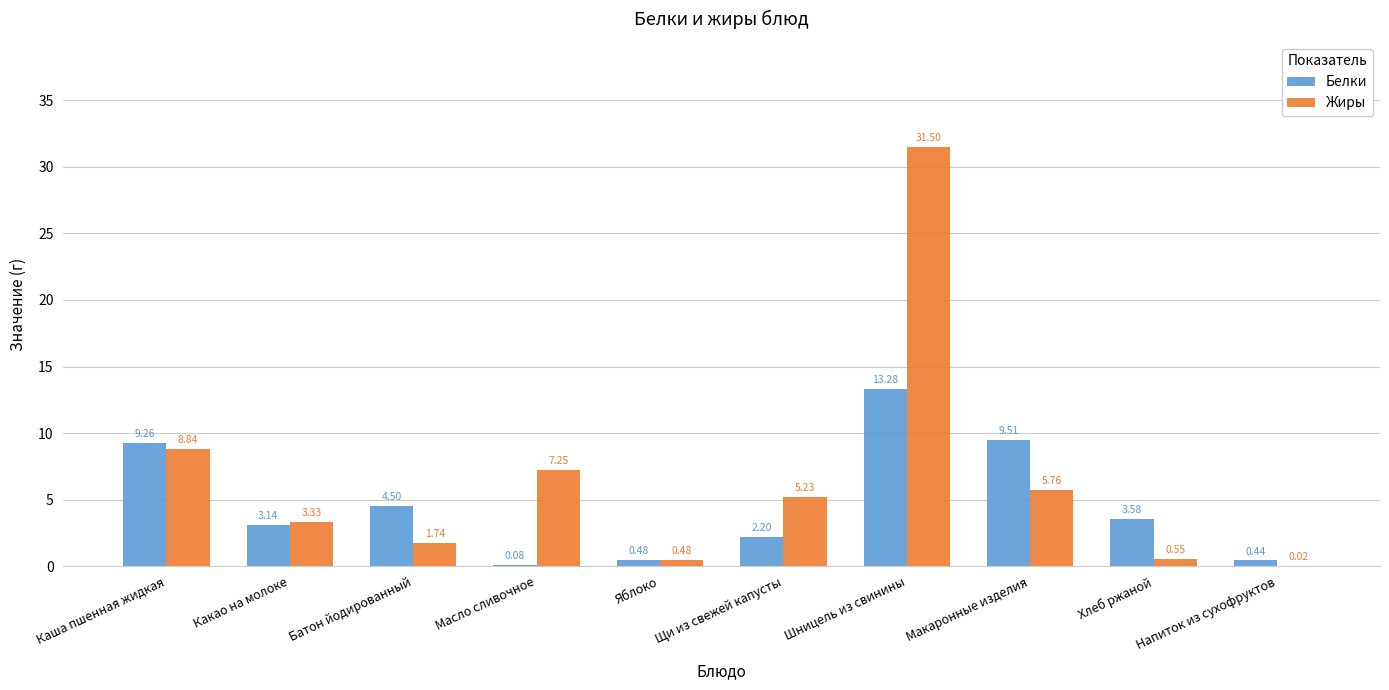

Is the value of Белки at Какао на молоке greater than the value of Жиры at Шницель из свинины?

No